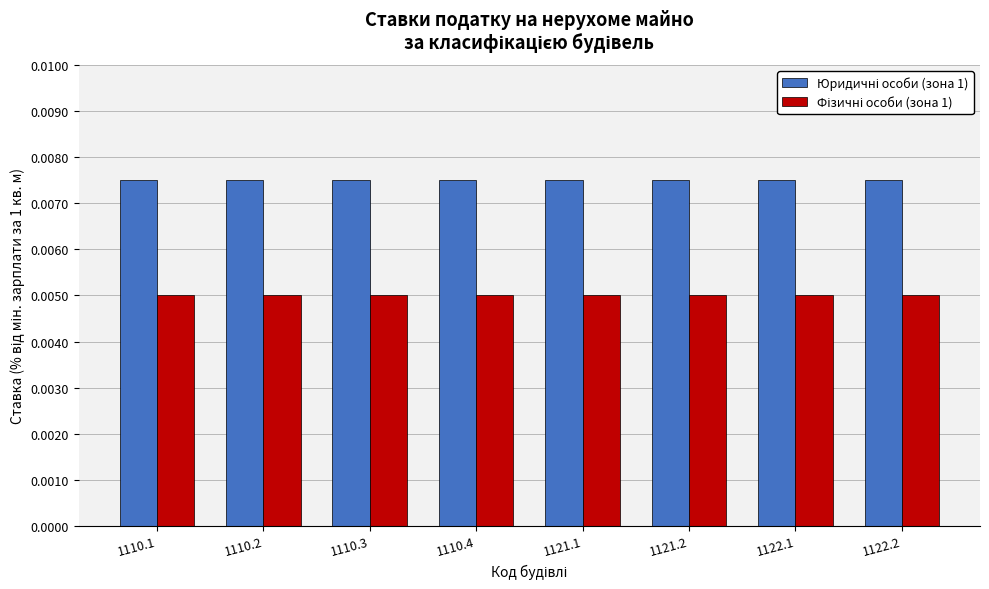

What is the label of the 8th bar from the right?

1110.1